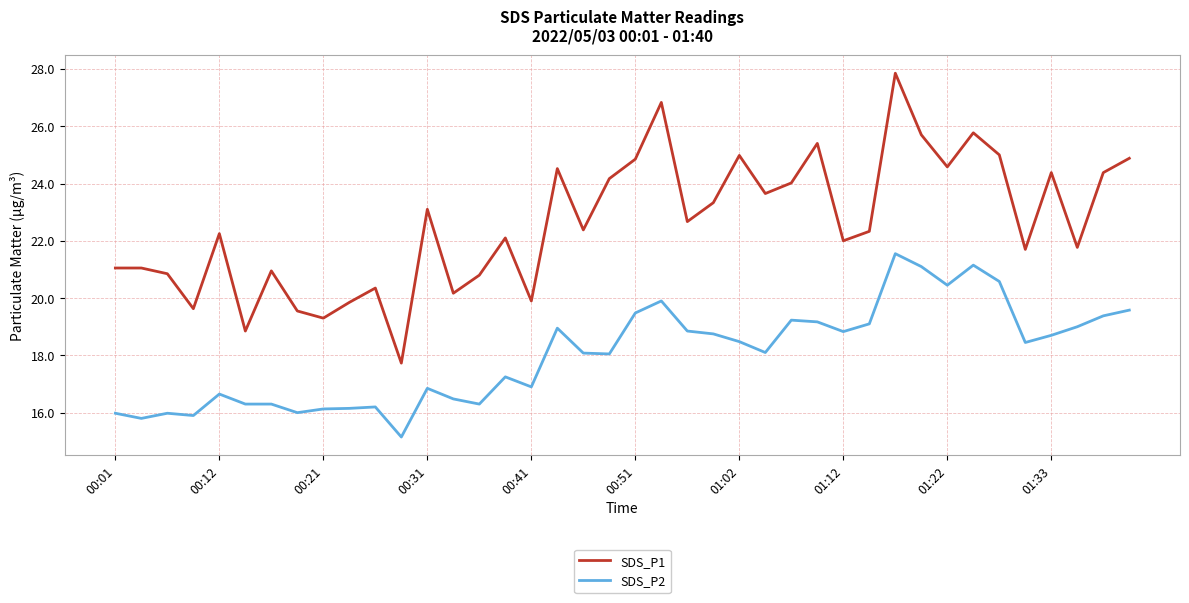

True or false: SDS_P2 and SDS_P1 intersect in this chart.

False